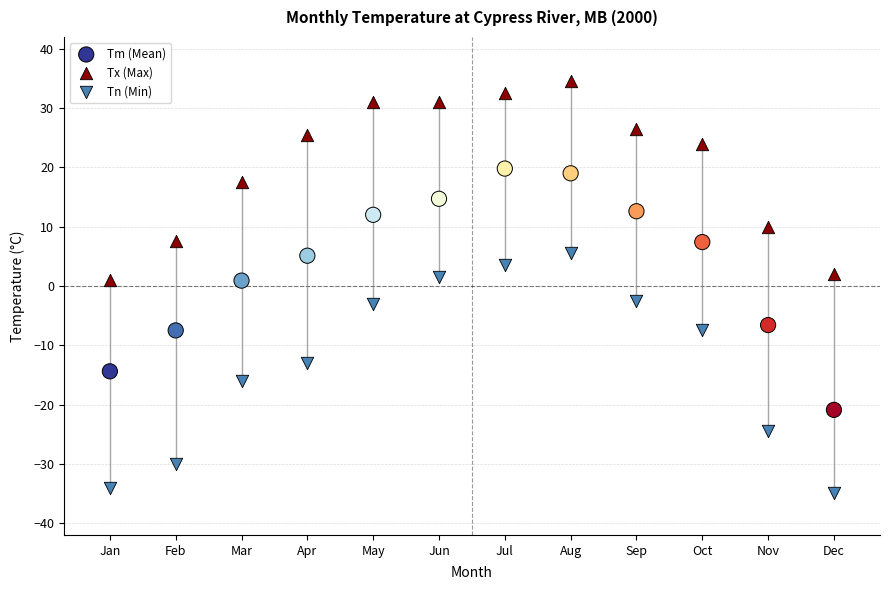

Which series reaches the maximum Y coordinate?

Tx (Max)